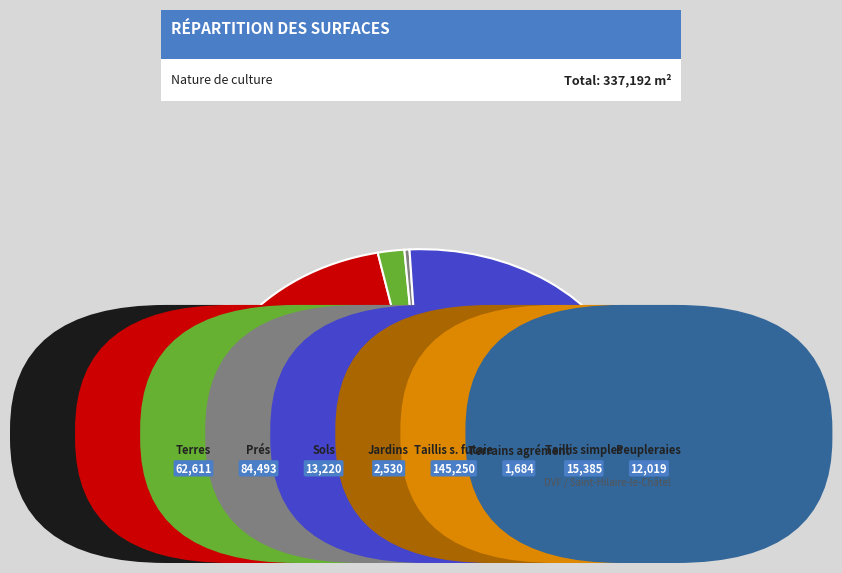

The 10 slice represents 0% of the pie. True or false?

True